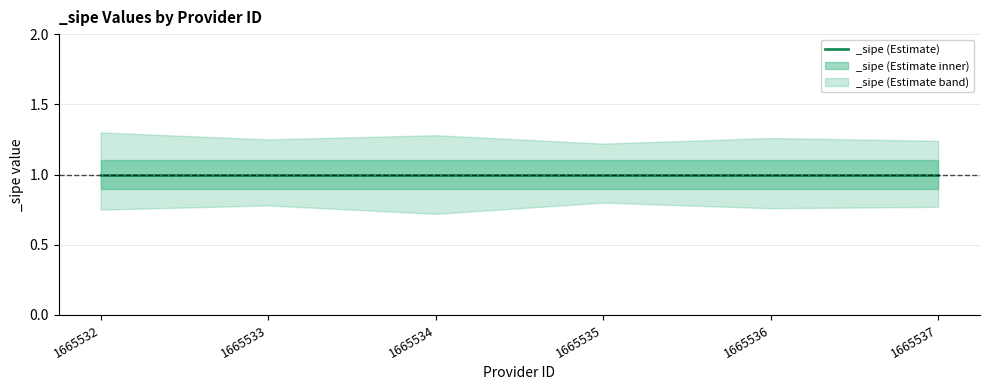

What is the average value of the _sipe series?

1.0